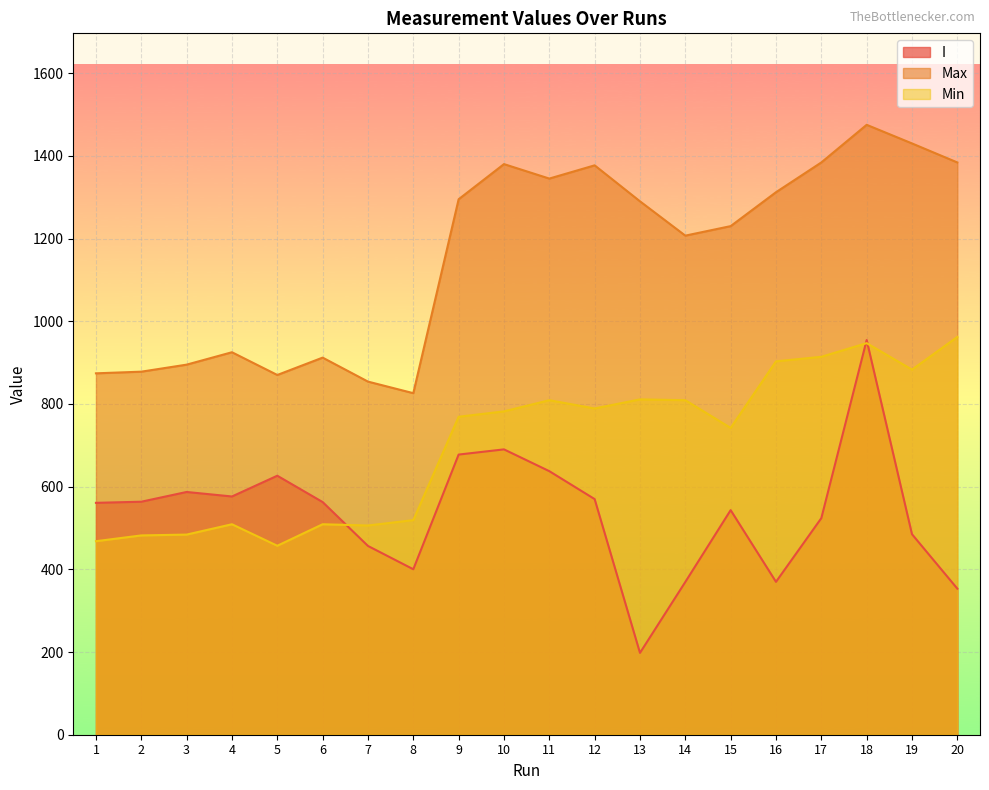

What is the maximum value for Min?

962.0